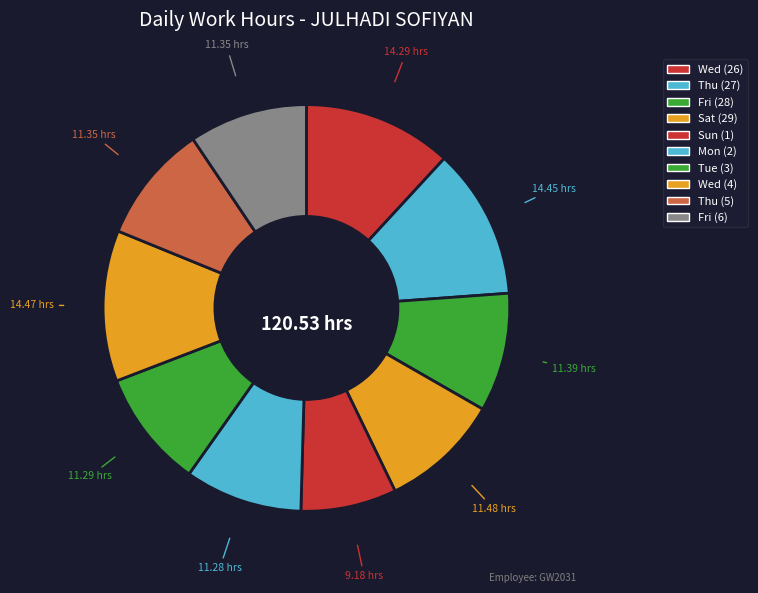

Is the sum of Sat (29) and Fri (28) greater than half?

No